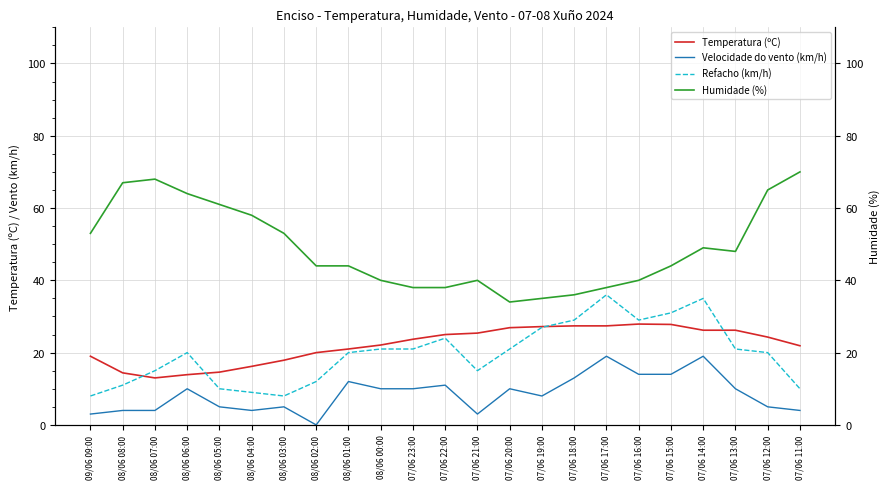

Where does the Velocidade do vento (km/h) series first go above 10?

08/06 01:00